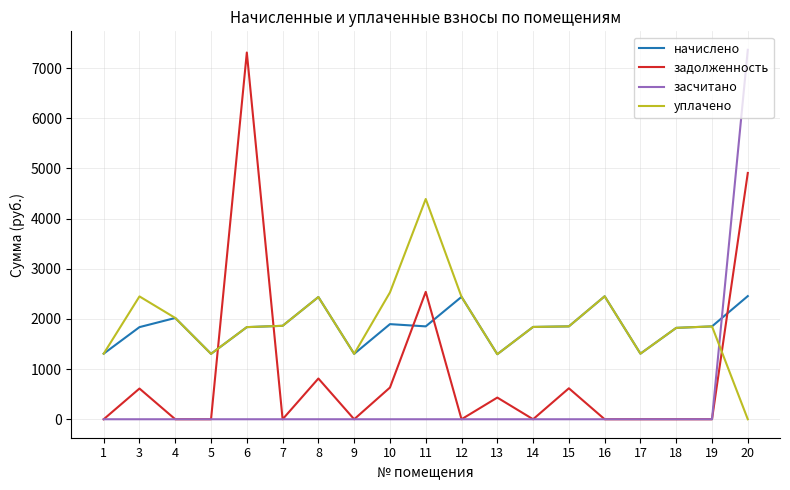

At how many categories does at least one series exceed 1348?

14